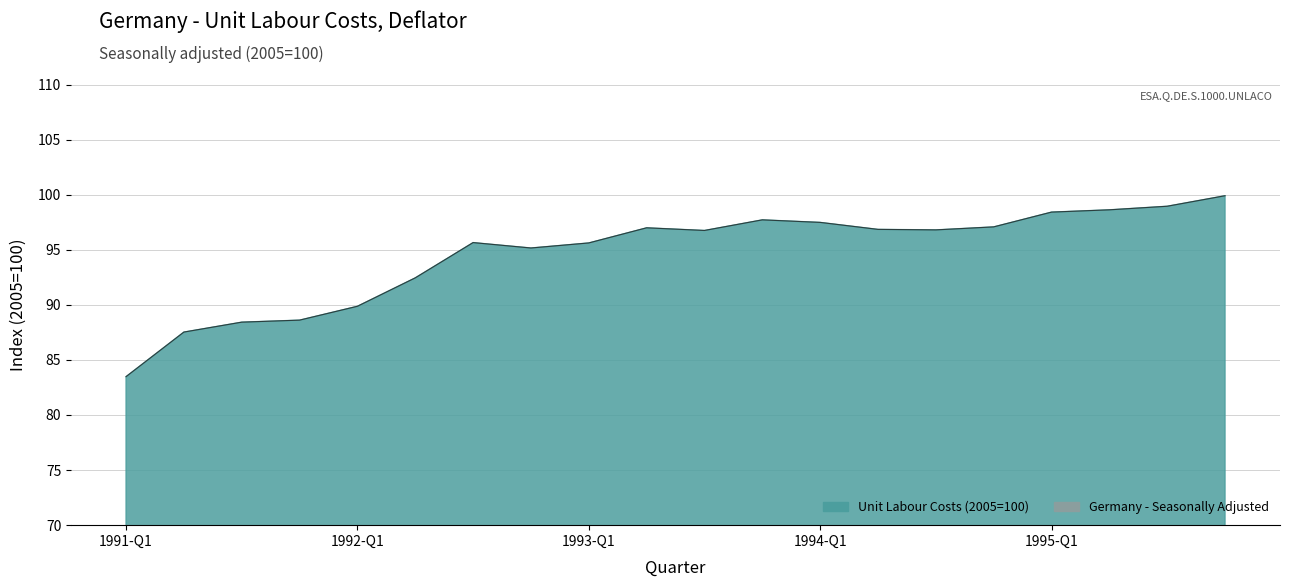

What is the smallest value displayed?

83.5